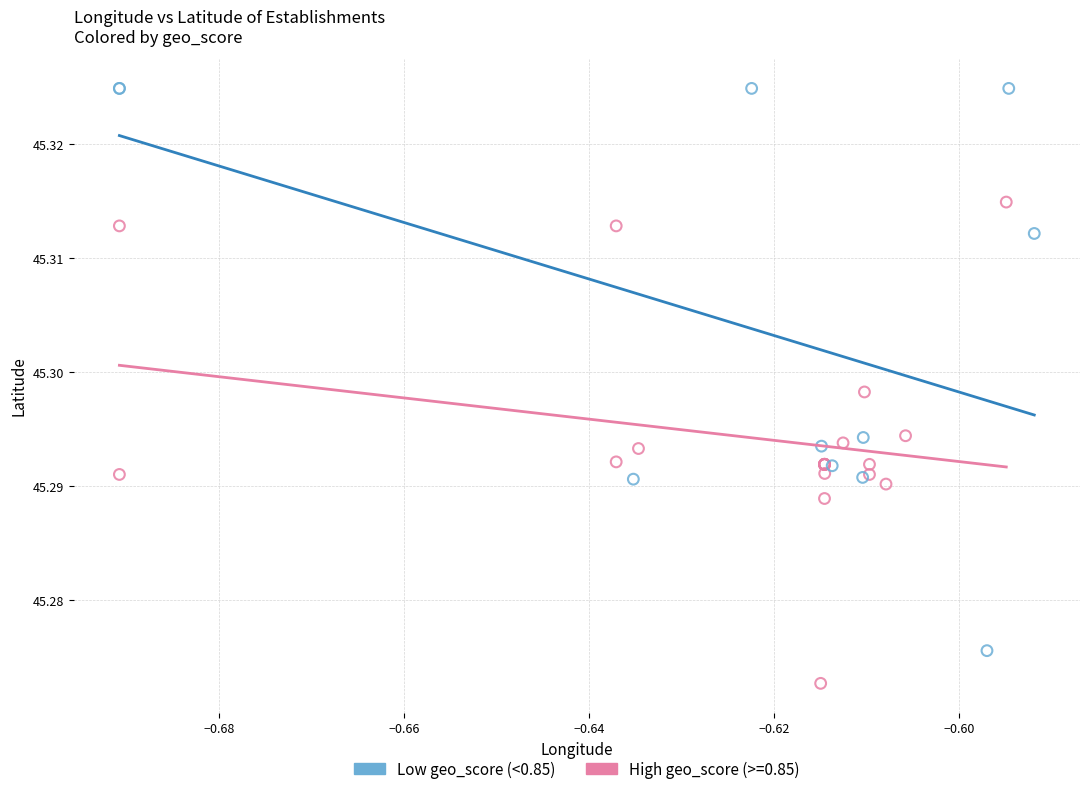

Which series contains the highest Y value?

Low geo_score (<0.85)